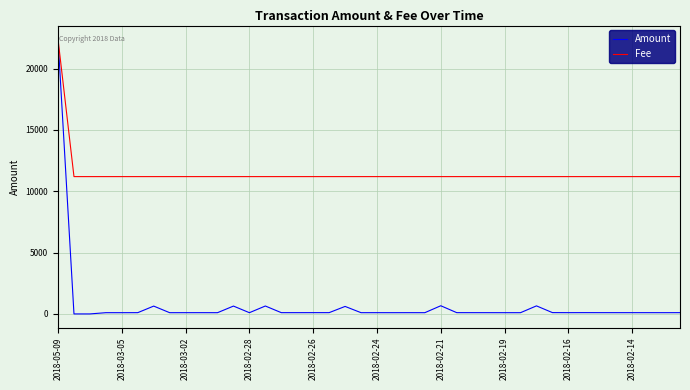

How many lines are shown in the chart?

2